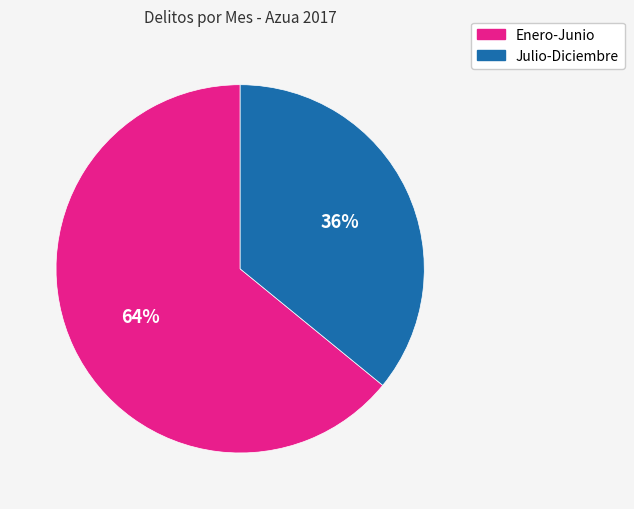

Does any single category account for the majority?

Yes